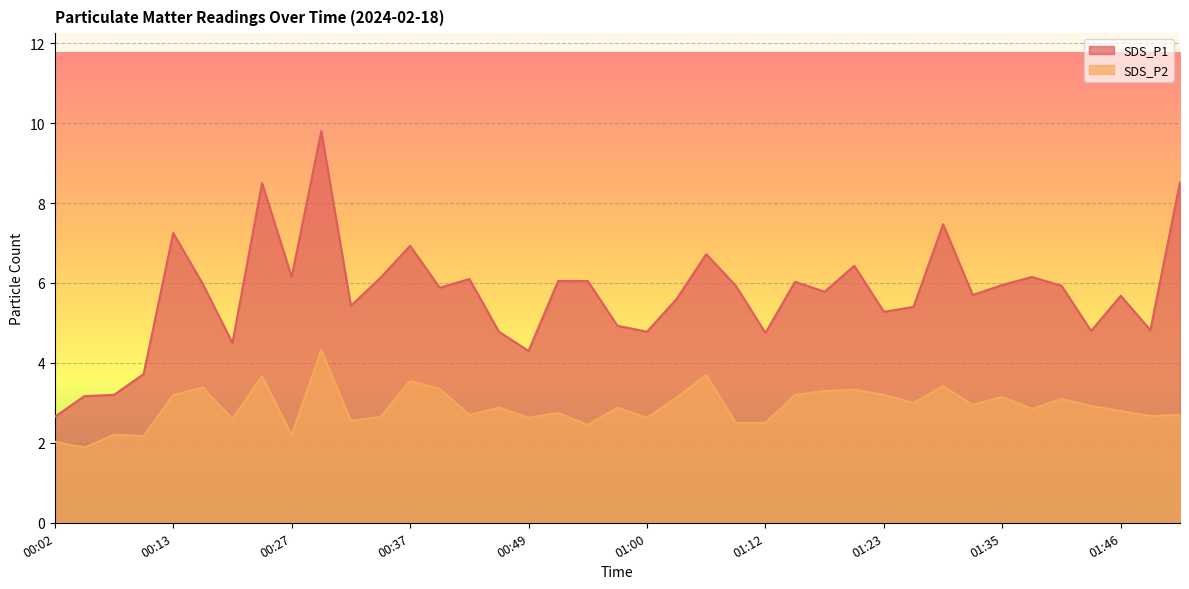

What is the difference between the SDS_P2 values at 01:00 and 00:37?

0.9